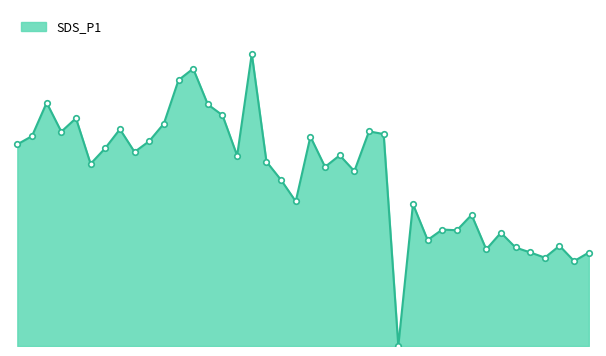

Does the chart display data point markers on the line(s)?

No